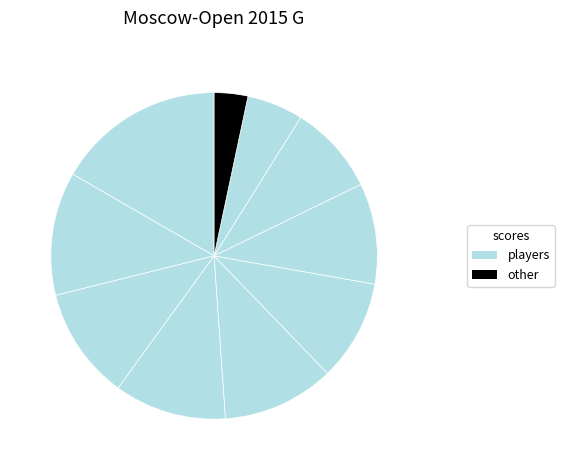

How many slices are in this pie chart?

10